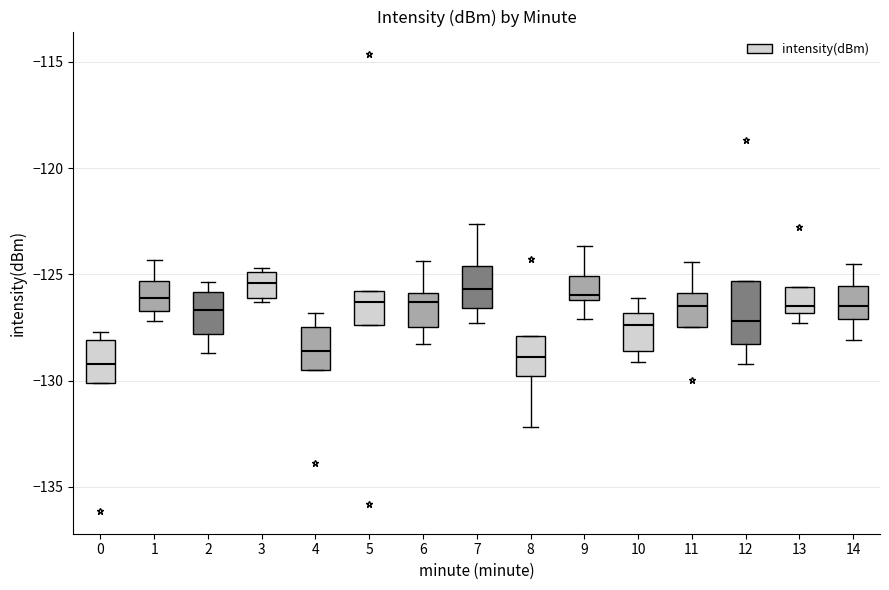

Reading left to right, read every box against the y-axis: the position of its median line, the range the box covers, and the ends of its whiskers. The values are not printed on the chart, so give them approximately, as read against the axis.

0: median -129.0, box -130.0 to -128.0, whiskers -130.0 to -127.5
1: median -126.0, box -126.5 to -125.5, whiskers -127.0 to -124.5
2: median -126.5, box -128.0 to -126.0, whiskers -128.5 to -125.5
3: median -125.5, box -126.0 to -125.0, whiskers -126.5 to -124.5
4: median -128.5, box -129.5 to -127.5, whiskers -129.5 to -127.0
5: median -126.5, box -127.5 to -126.0, whiskers -127.5 to -126.0
6: median -126.5, box -127.5 to -126.0, whiskers -128.5 to -124.5
7: median -125.5, box -126.5 to -124.5, whiskers -127.5 to -122.5
8: median -129.0, box -130.0 to -128.0, whiskers -132.0 to -128.0
9: median -126.0 (just above the box's lower edge), box -126.0 to -125.0, whiskers -127.0 to -123.5
10: median -127.5, box -128.5 to -127.0, whiskers -129.0 to -126.0
11: median -126.5, box -127.5 to -126.0, whiskers -127.5 to -124.5
12: median -127.0, box -128.5 to -125.5, whiskers -129.0 to -125.5
13: median -126.5, box -127.0 to -125.5, whiskers -127.5 to -125.5
14: median -126.5, box -127.0 to -125.5, whiskers -128.0 to -124.5